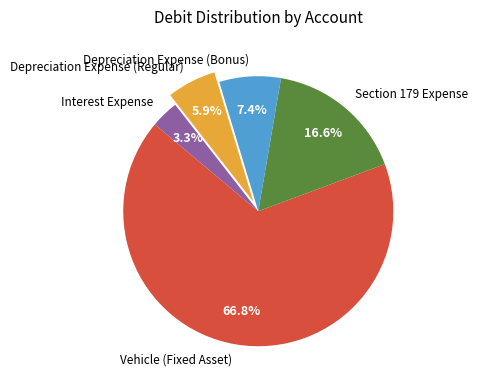

The Section 179 Expense slice represents 22% of the pie. True or false?

False